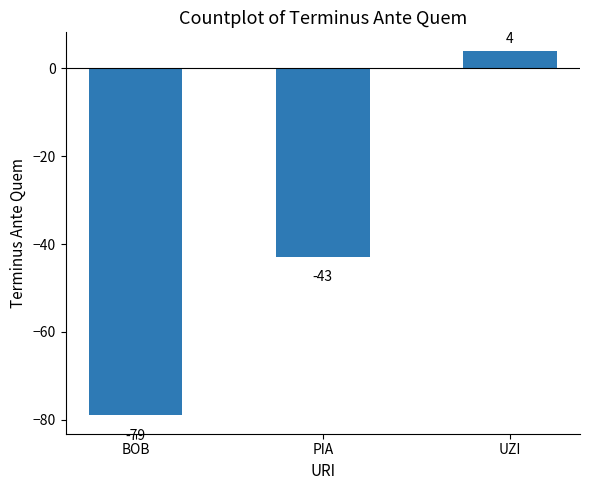

At which label does the data first exceed -43?

UZI